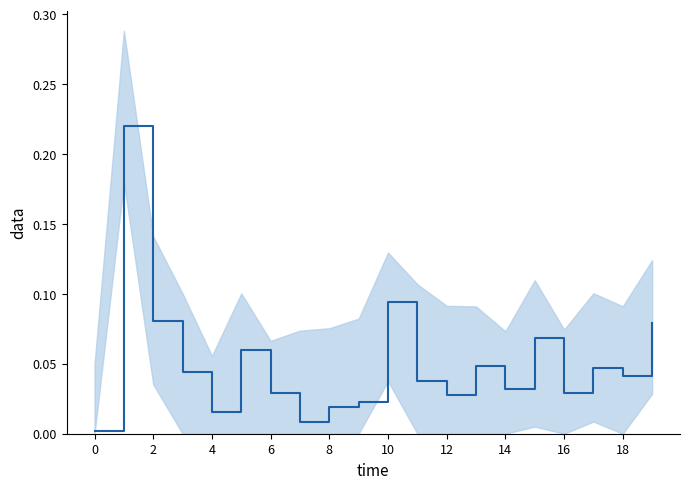

What is the sum of all values?

1.0